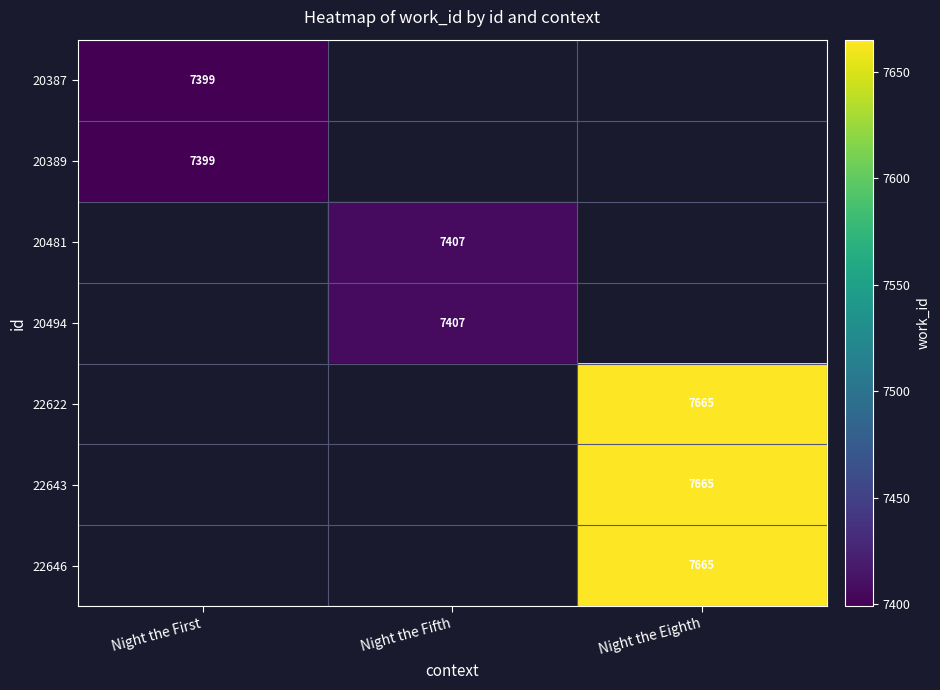

The value of 20481 at Night the Fifth is 2292.5. True or false?

False